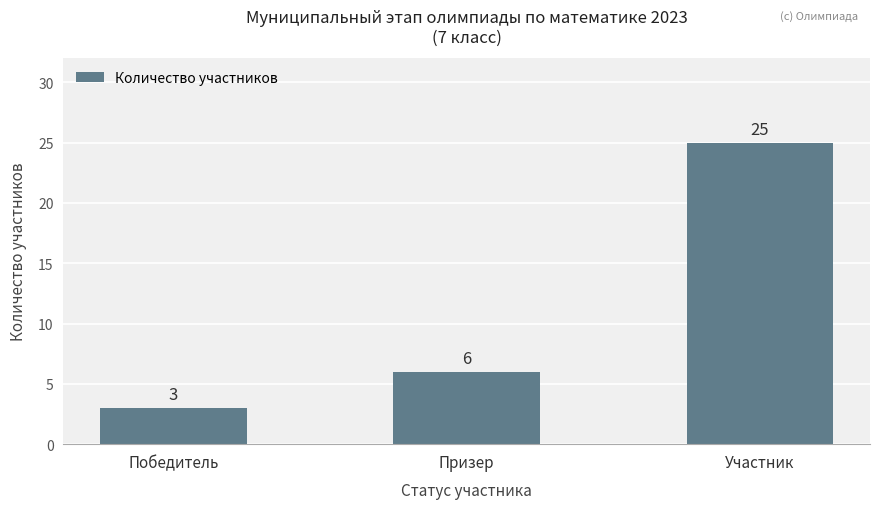

The chart shows a value of 25 at Участник. True or false?

True